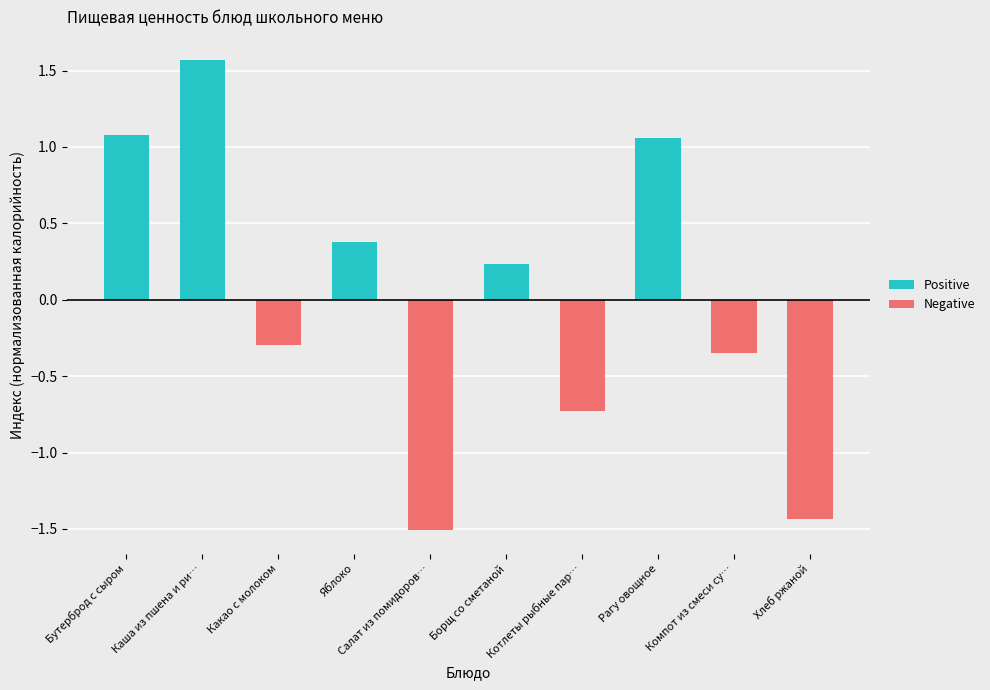

Rank the series at Компот из смеси су… from highest to lowest value.

Positive, Negative